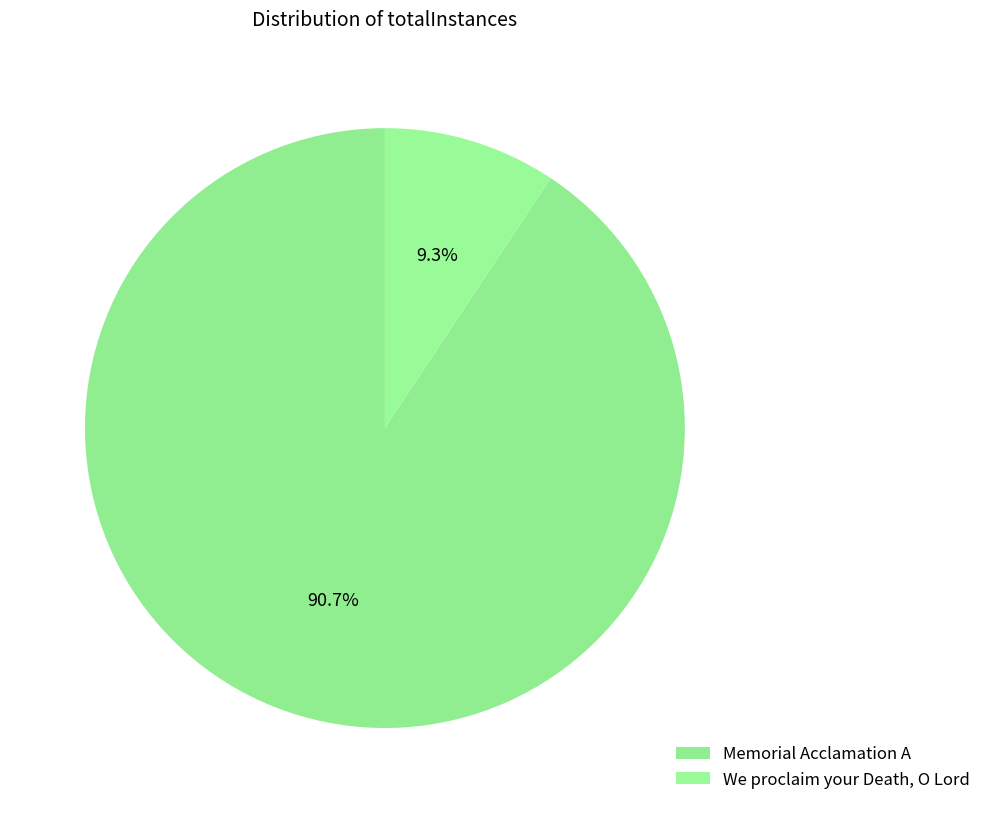

To the nearest percent, what is the average slice percentage?

50%